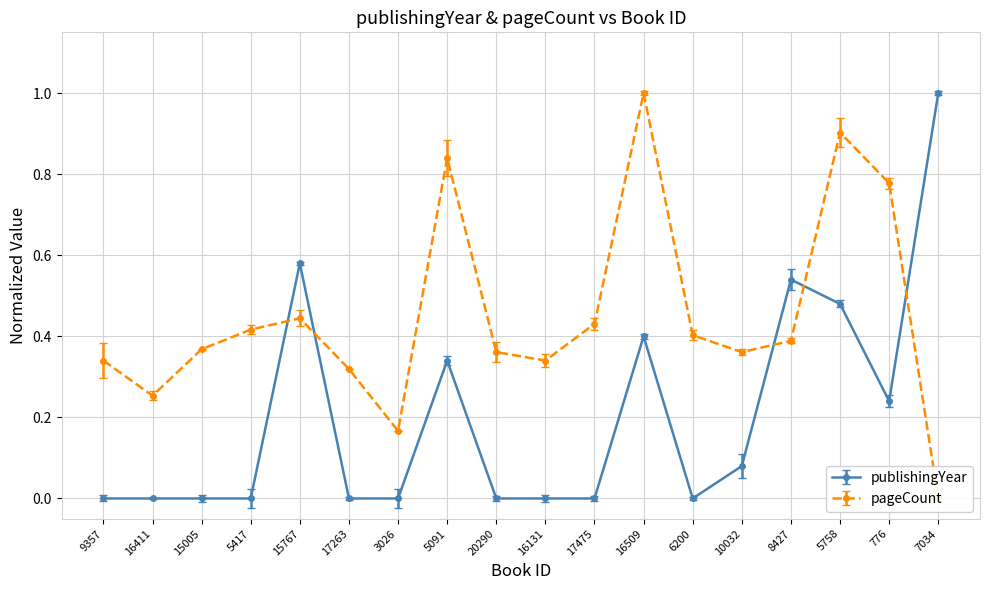

List the series in order of their overall mean, highest first.

pageCount, publishingYear